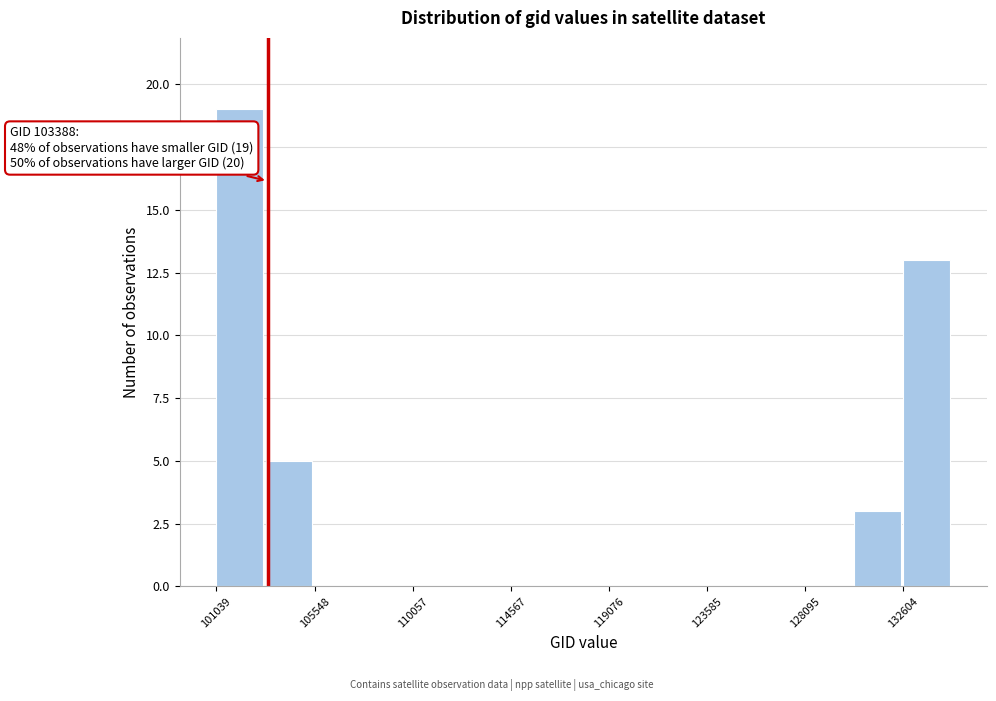

Which range on the x-axis has the tallest bar?

101000 to 103500